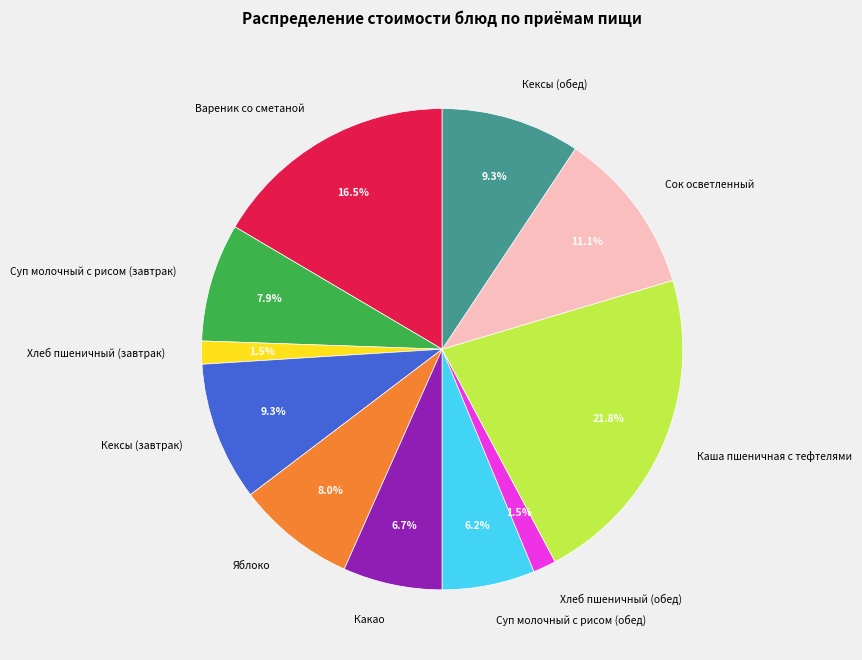

Combined, do Какао and Вареник со сметаной account for over 50%?

No